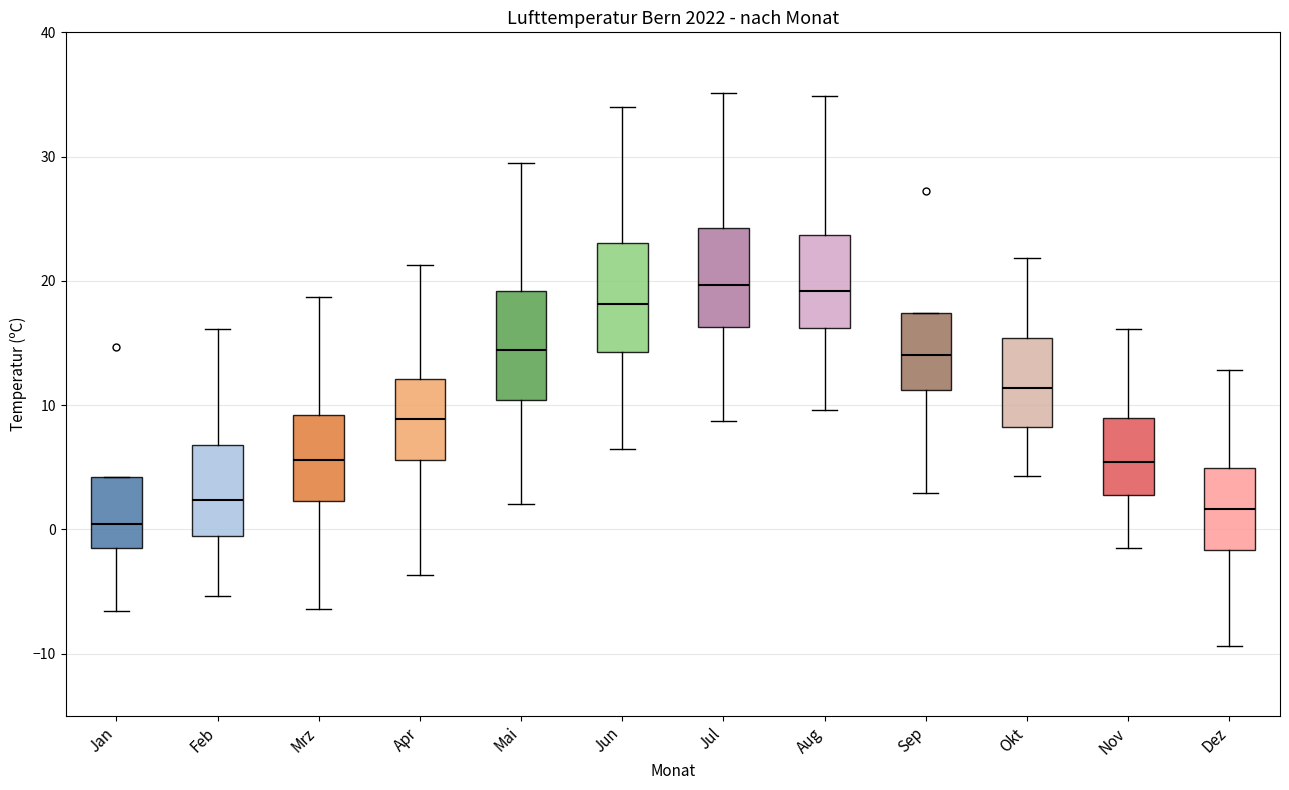

Reading left to right, read every box against the y-axis: the position of its median line, the range the box covers, and the ends of its whiskers. The values are not printed on the chart, so give them approximately, as read against the axis.

Jan: median 0, box -1 to 4, whiskers -7 to 4
Feb: median 2, box -1 to 7, whiskers -5 to 16
Mrz: median 6, box 2 to 9, whiskers -6 to 19
Apr: median 9, box 6 to 12, whiskers -4 to 21
Mai: median 14, box 10 to 19, whiskers 2 to 30
Jun: median 18, box 14 to 23, whiskers 7 to 34
Jul: median 20, box 16 to 24, whiskers 9 to 35
Aug: median 19, box 16 to 24, whiskers 10 to 35
Sep: median 14, box 11 to 17, whiskers 3 to 17
Okt: median 11, box 8 to 15, whiskers 4 to 22
Nov: median 5, box 3 to 9, whiskers -1 to 16
Dez: median 2, box -2 to 5, whiskers -9 to 13